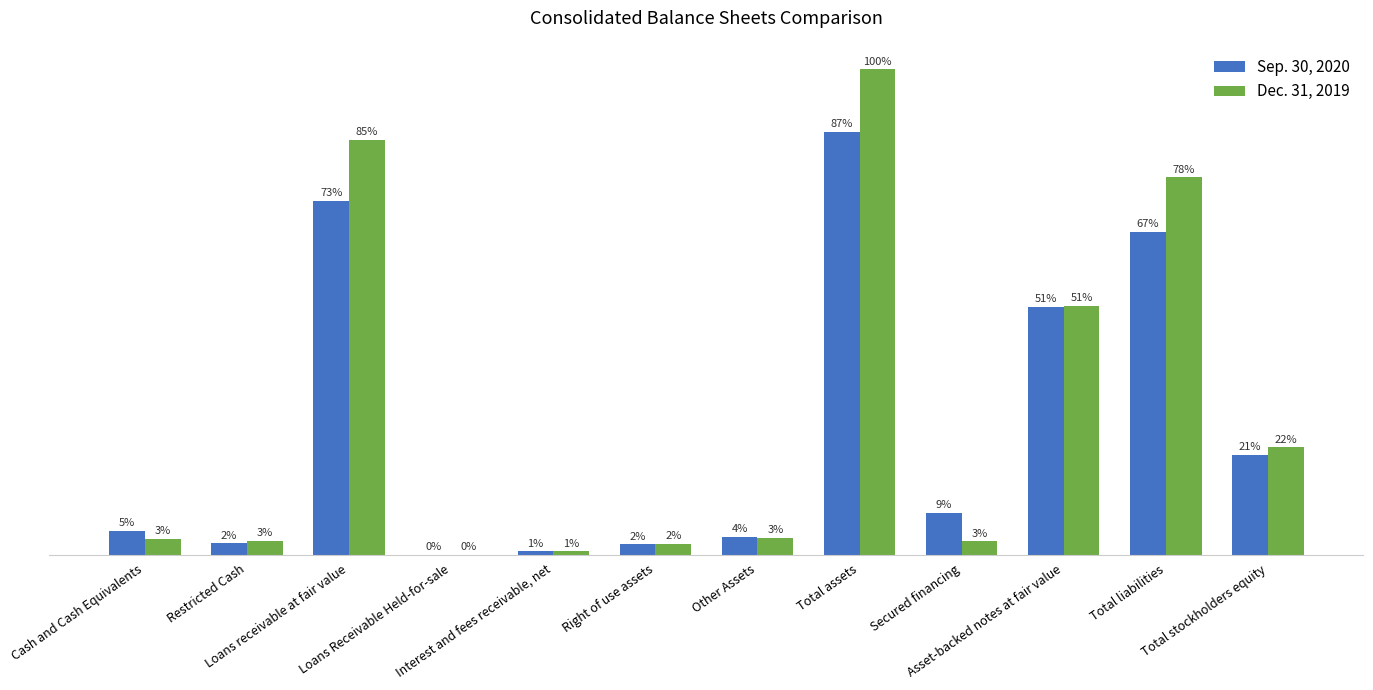

What is the difference between the maximum and second lowest values in the Sep. 30, 2020 series?

1900988